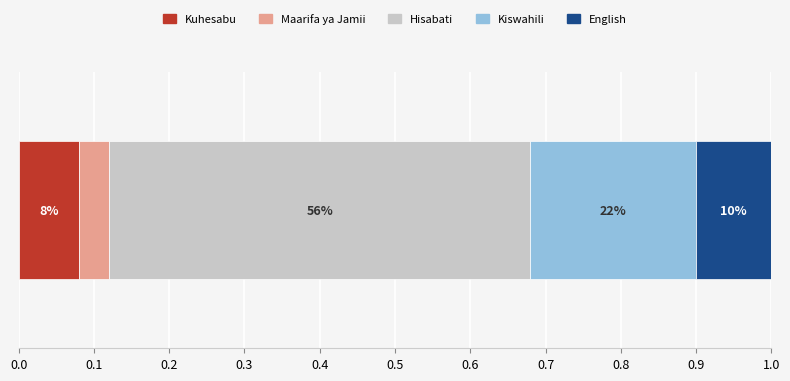

What are all the series names shown in the legend?

Kuhesabu, Maarifa ya Jamii, Hisabati, Kiswahili, English